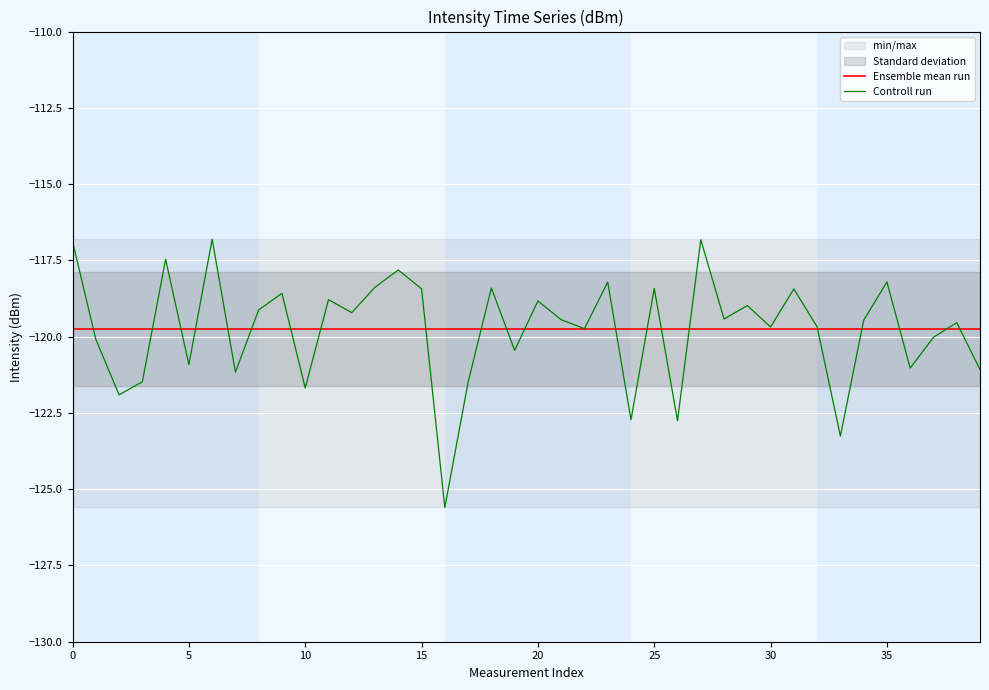

What is the value of the Ensemble mean run point at the 15th from the left?

-119.8